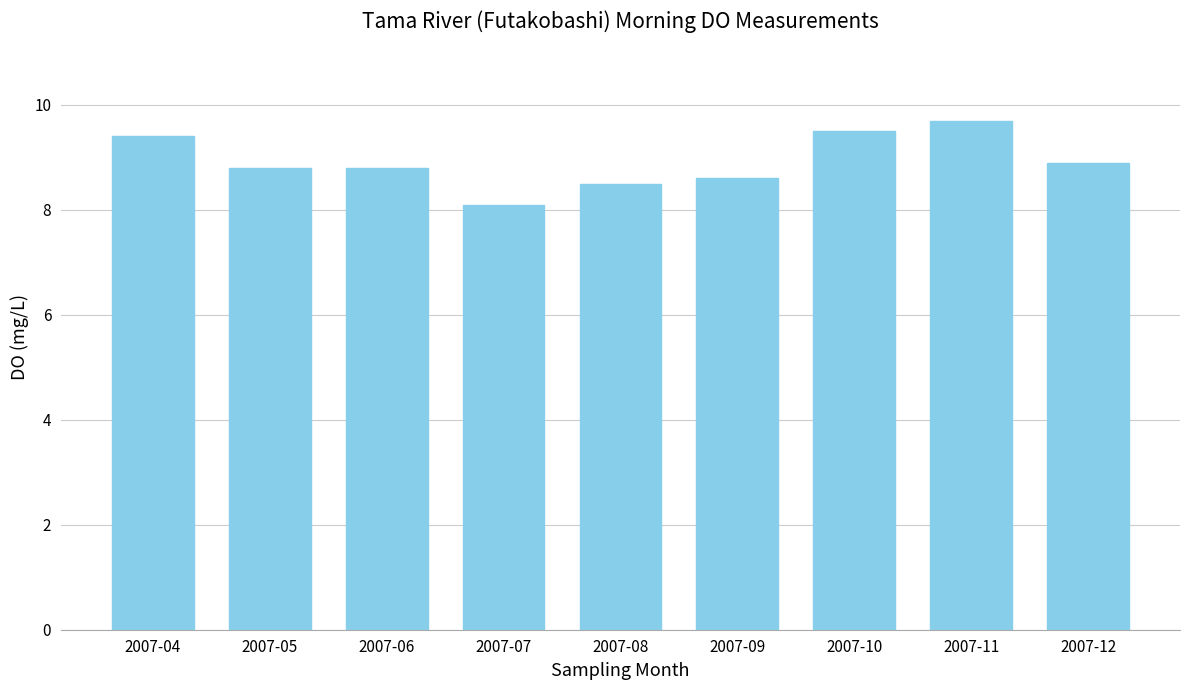

Reading left to right, what are all the values shown in this chart?

2007-04=9.4	2007-05=8.8	2007-06=8.8	2007-07=8.1	2007-08=8.5	2007-09=8.6	2007-10=9.5	2007-11=9.7	2007-12=8.9